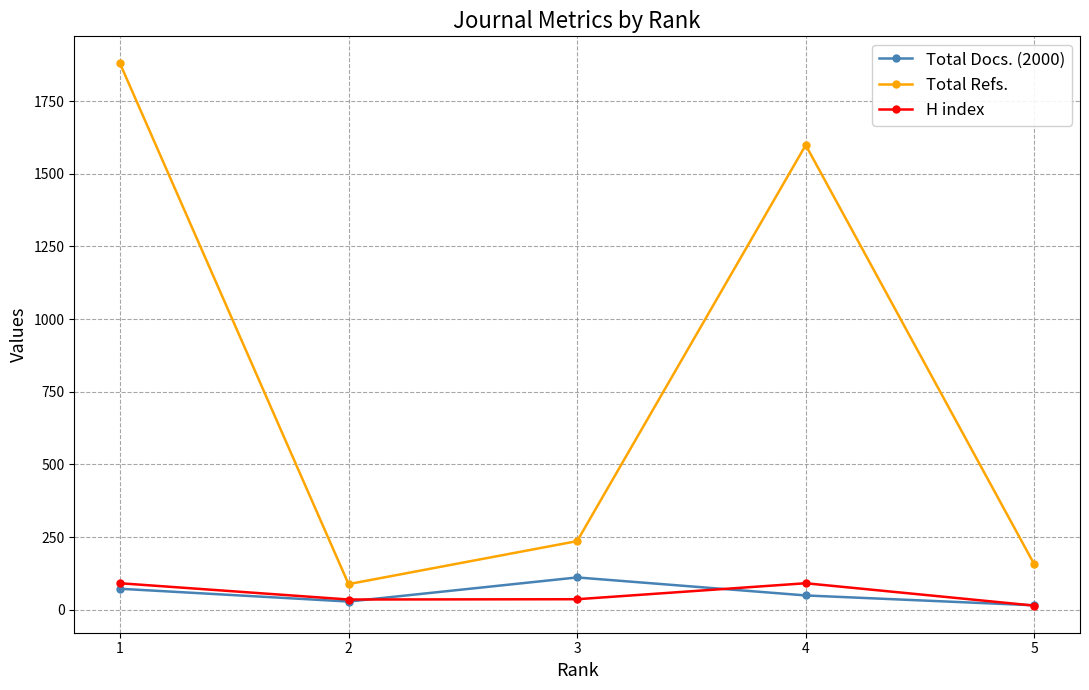

True or false: H index has more than 1 points higher than both neighbors.

False